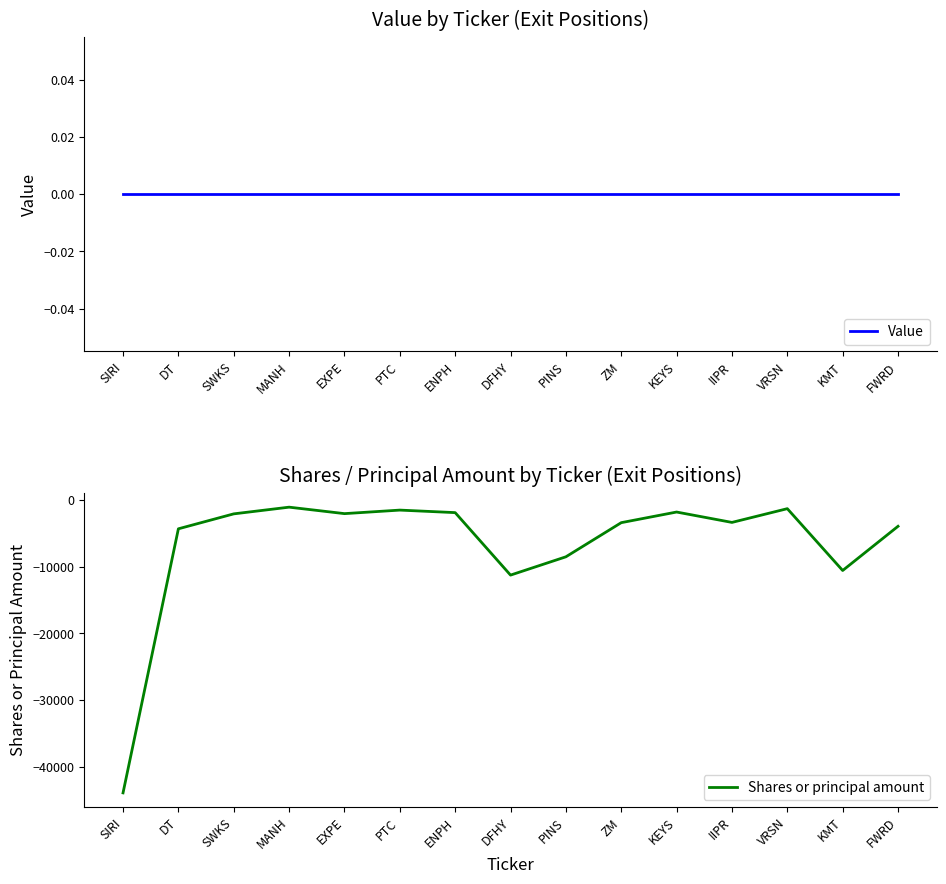

At which label does Shares or principal amount reach its peak?

MANH